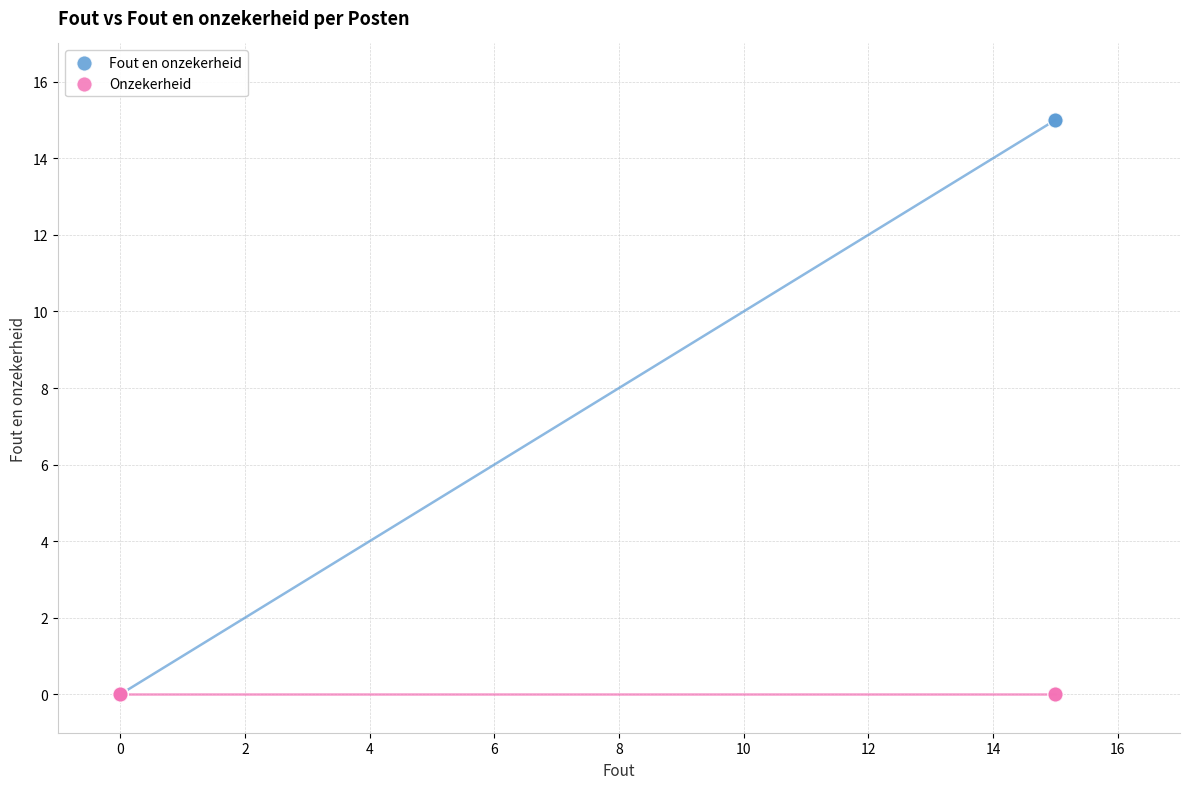

What are all the series names shown in the legend?

Fout en onzekerheid, Onzekerheid